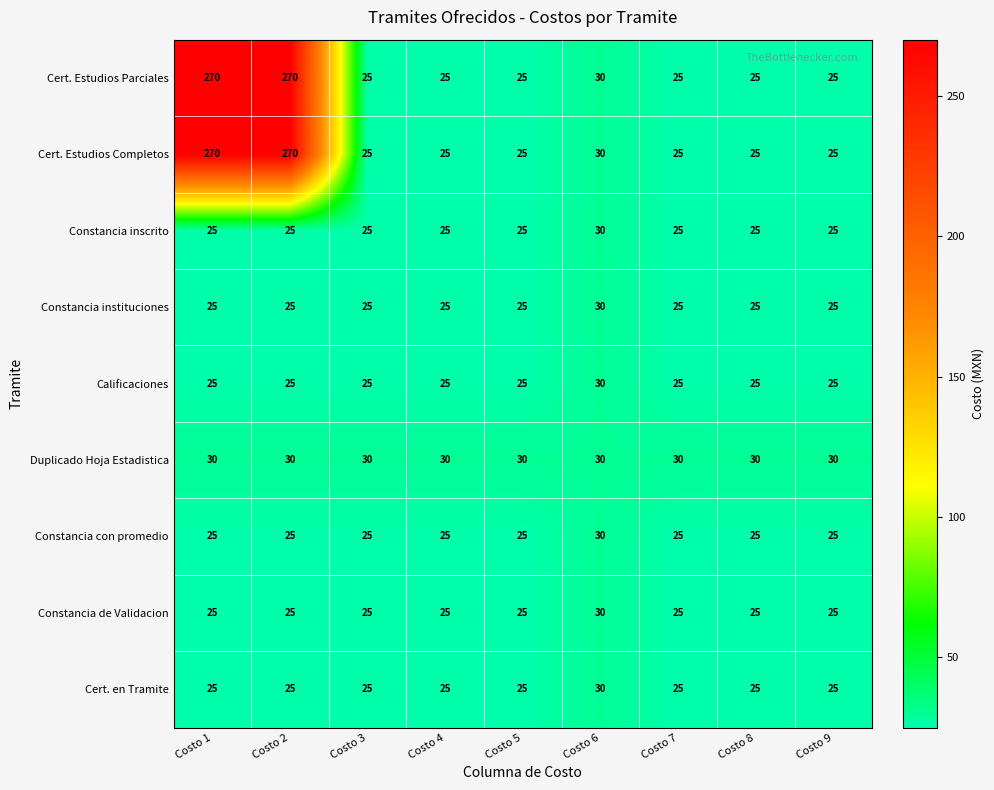

What is the smallest value displayed?

25